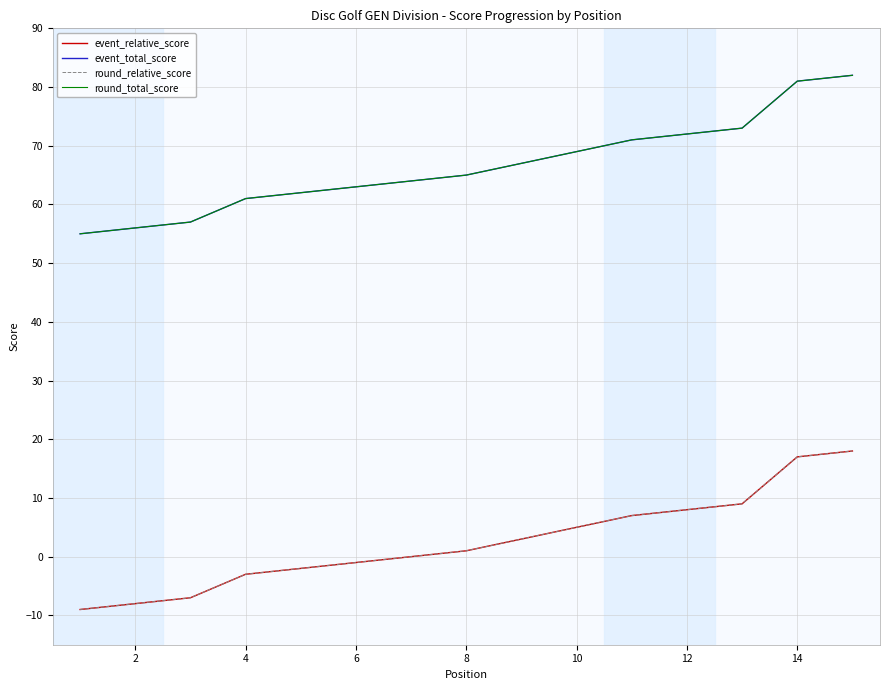

True or false: round_total_score and event_total_score cross at least once.

False